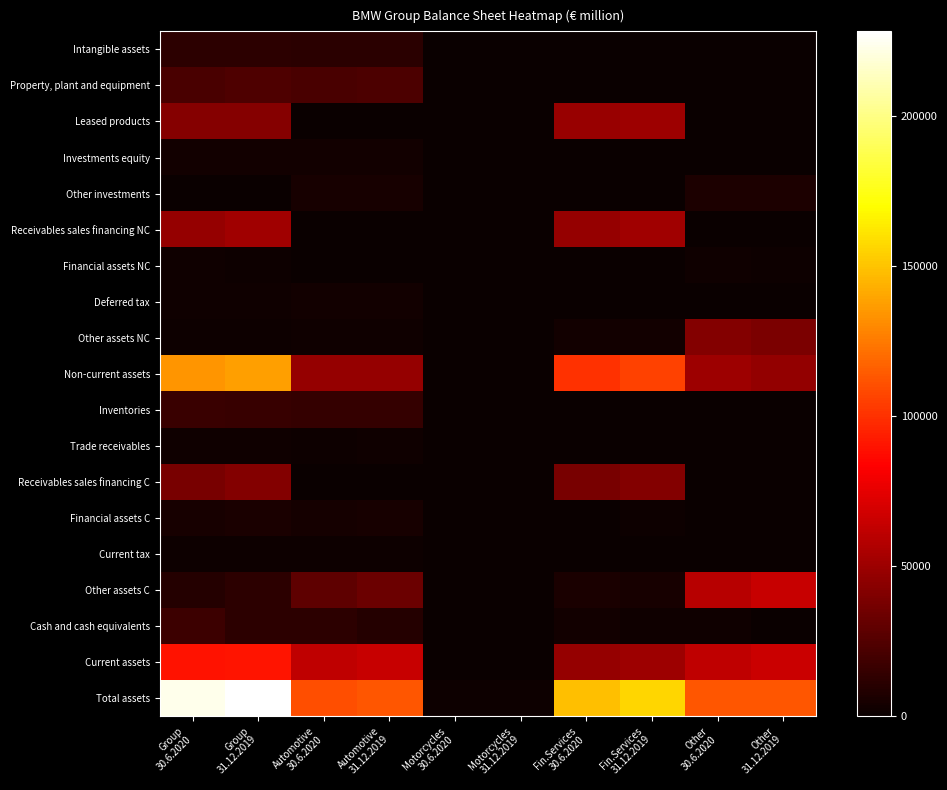

List the series in order of their peak value, highest first.

Total assets, Non-current assets, Current assets, Other assets C, Receivables sales financing NC, Leased products, Receivables sales financing C, Other assets NC, Property, plant and equipment, Cash and cash equivalents, Inventories, Intangible assets, Other investments, Financial assets C, Investments equity, Deferred tax, Financial assets NC, Trade receivables, Current tax